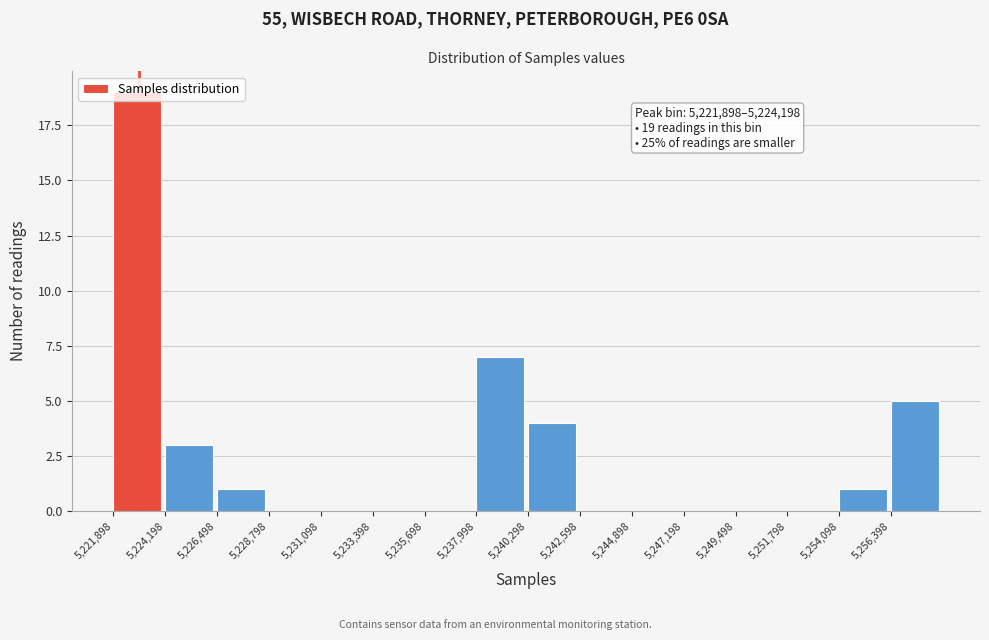

Over which range of the x-axis is the bar tallest?

5222000 to 5224000